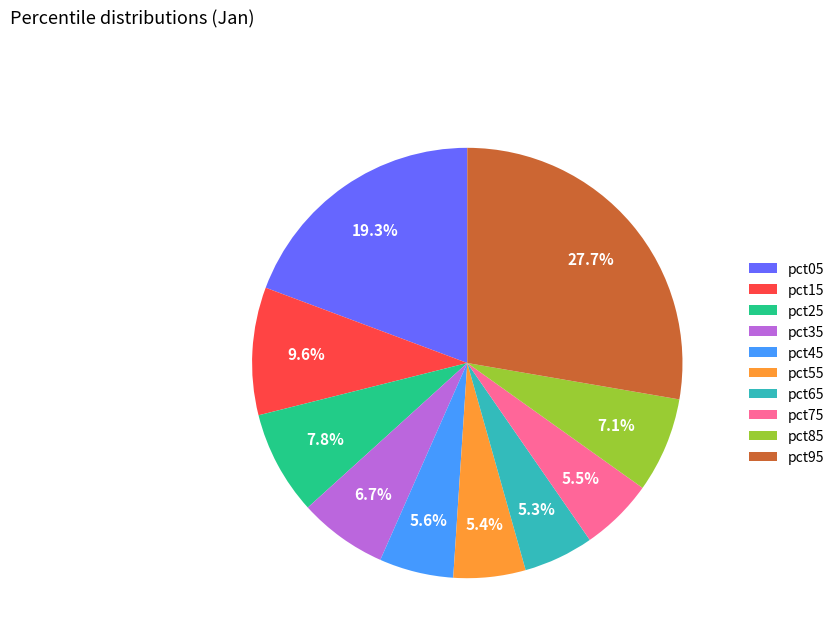

What portion of the pie excludes pct35?

93.3%